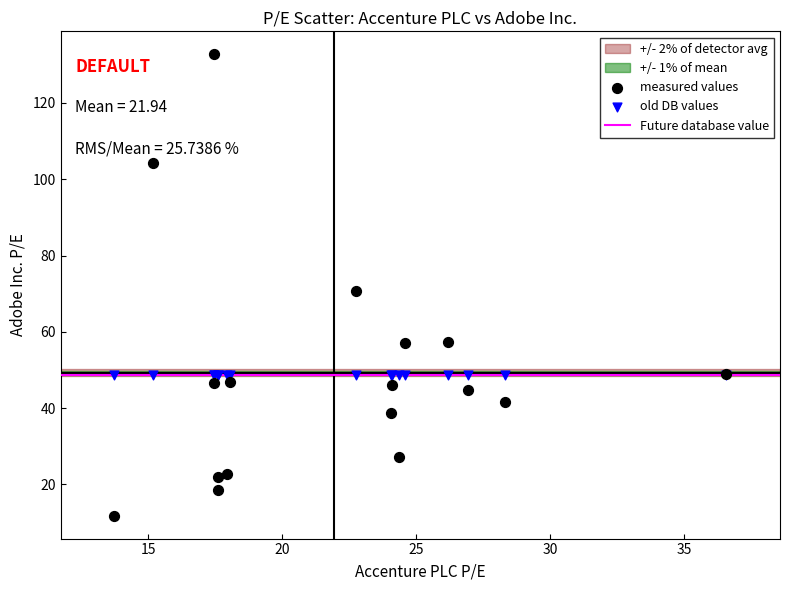

In the measured values series, what Y value is closest to 72?

70.6